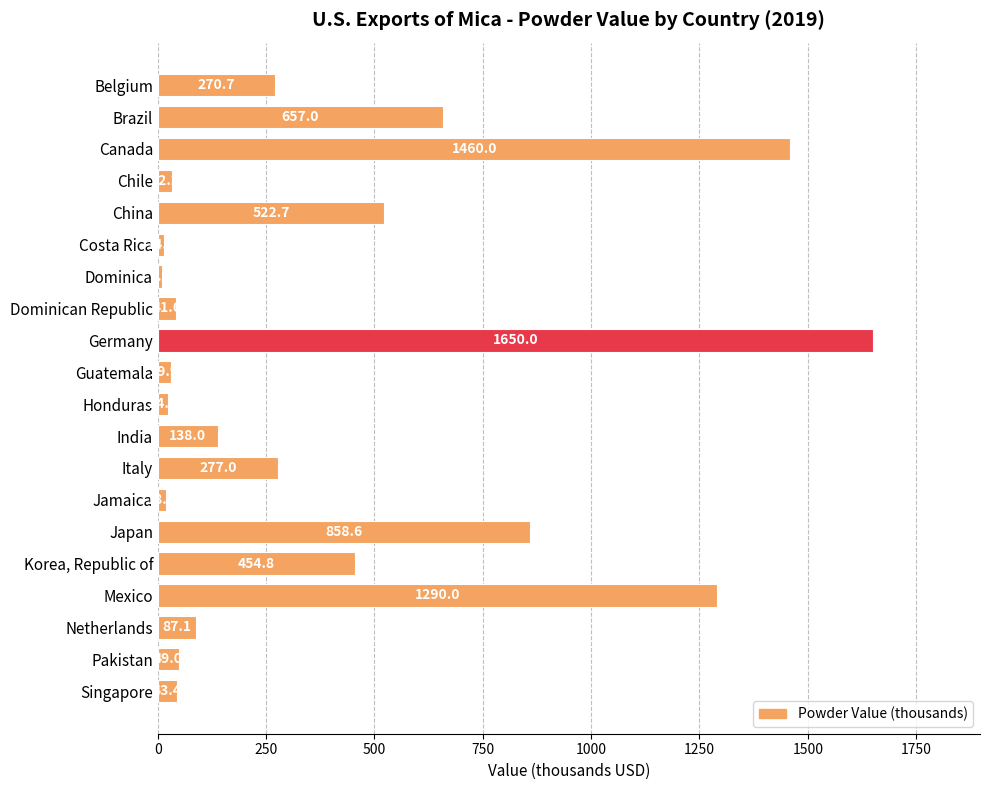

What is the average value?

396.4